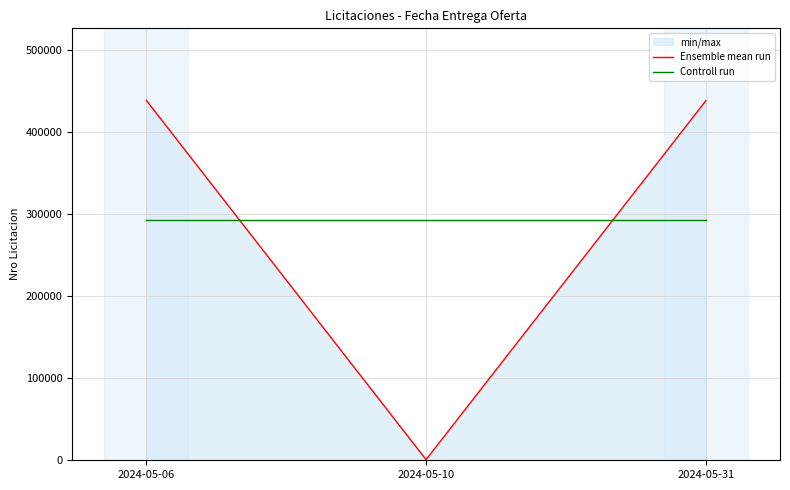

What is the average value of the Controll run series?

292529.7